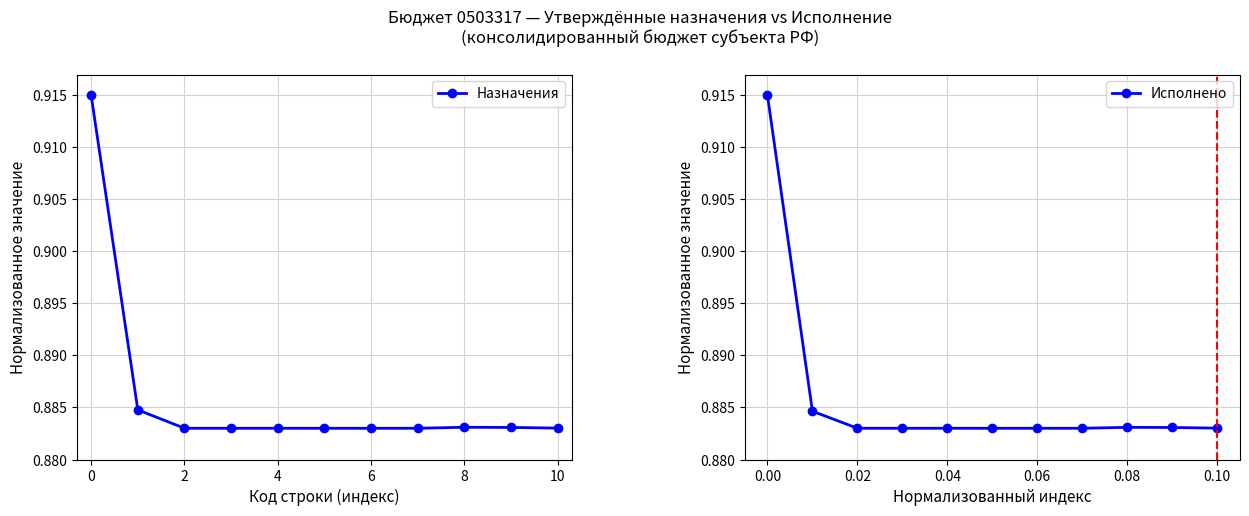

Is it true that Назначения equals 0.5 at 2?

False